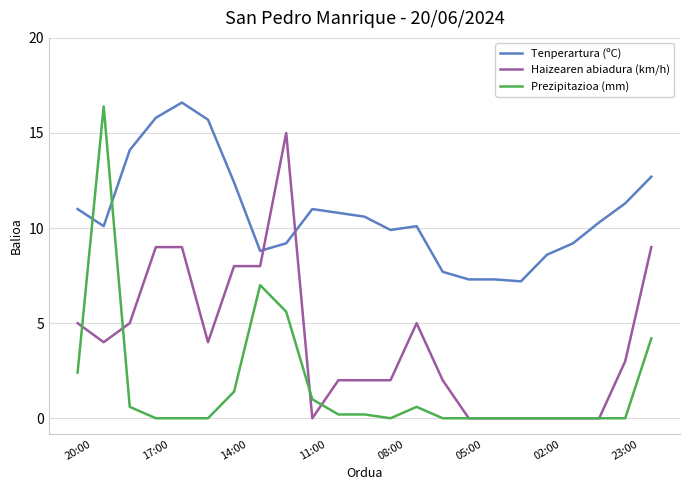

How many distinct data groups are displayed?

3